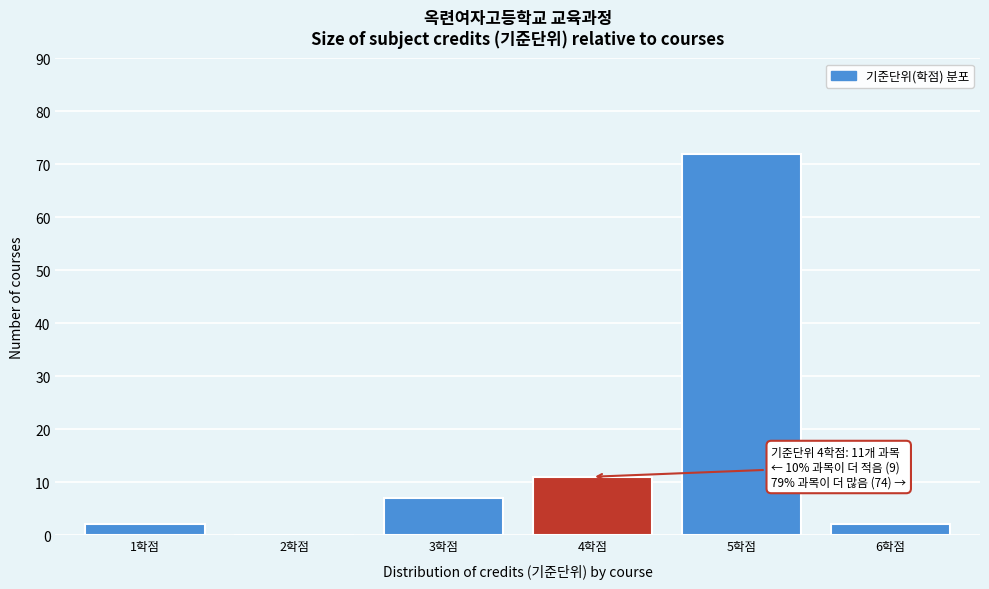

Reading left to right, list all the values displayed in this chart.

1학점=2	2학점=0	3학점=7	4학점=11	5학점=72	6학점=2